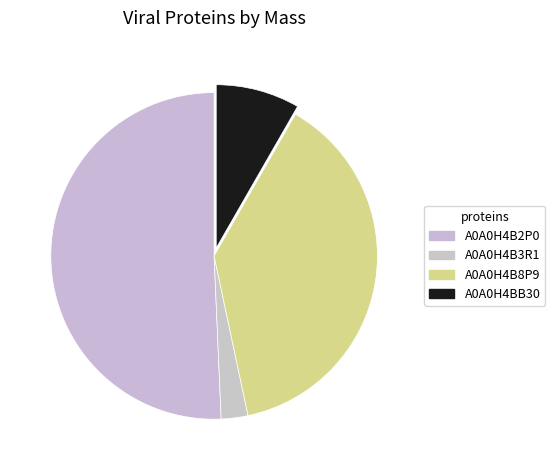

Rank the categories by value from lowest to highest.

A0A0H4B3R1, A0A0H4BB30, A0A0H4B8P9, A0A0H4B2P0